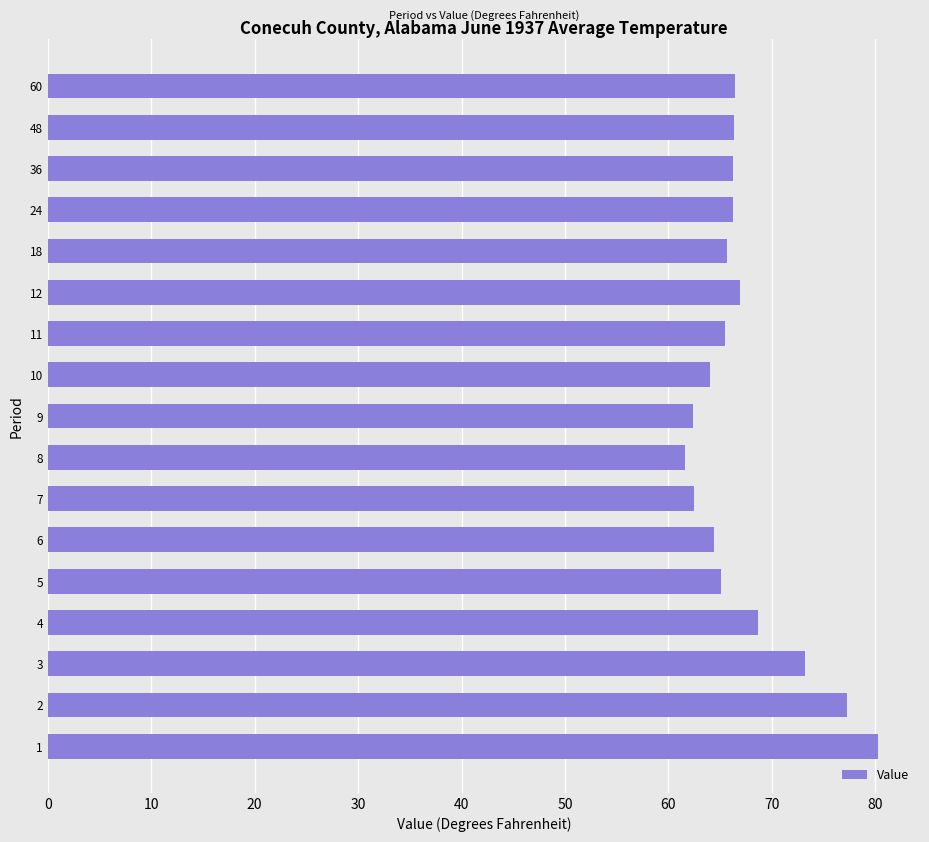

How many series are shown in this chart?

1